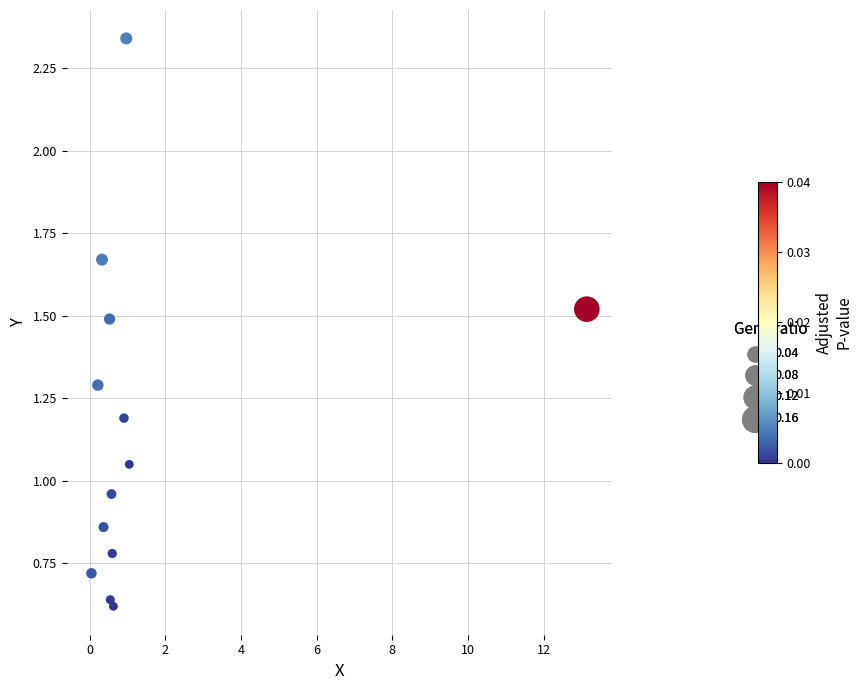

What is the range of X values (max minus min)?

13.1